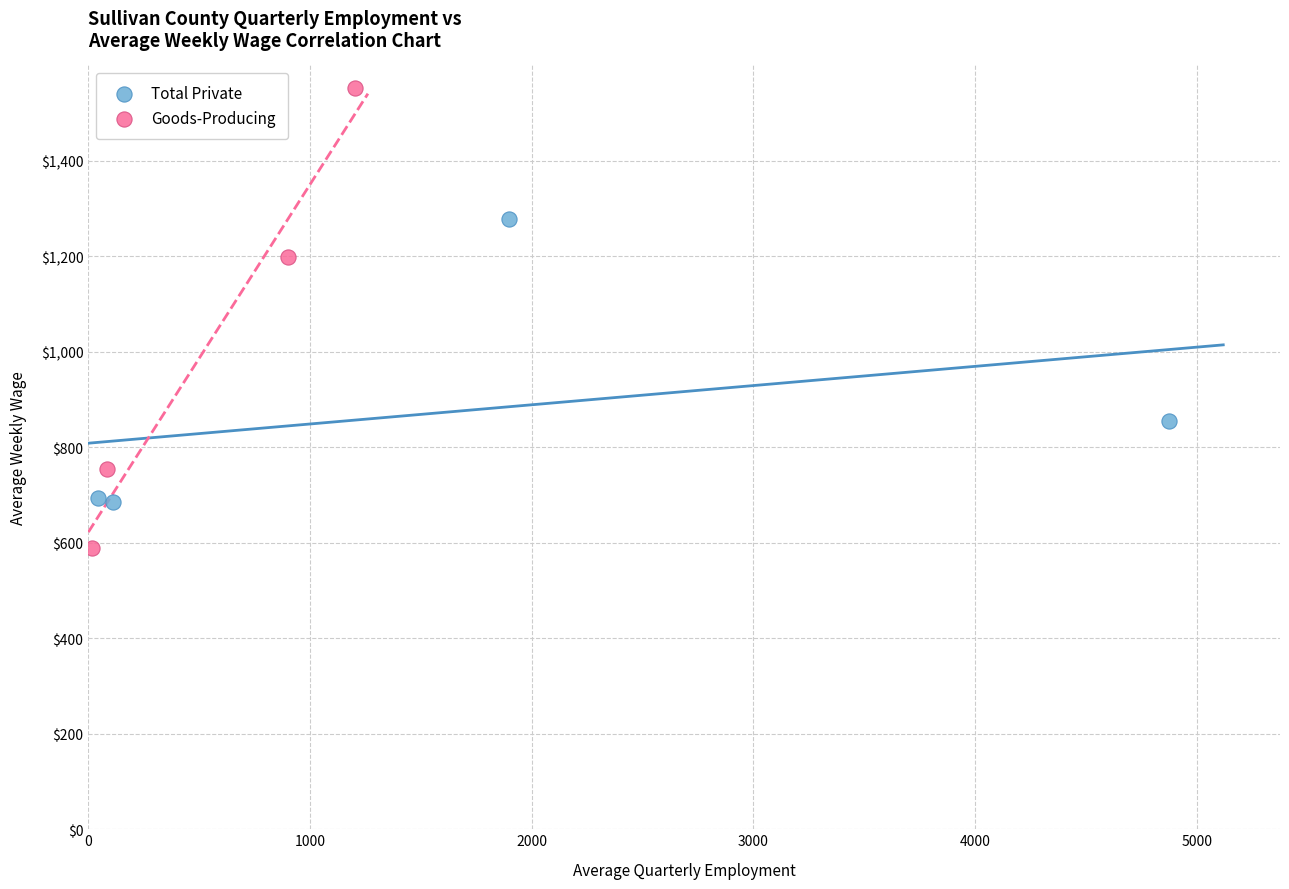

Which series reaches the maximum Y coordinate?

Goods-Producing